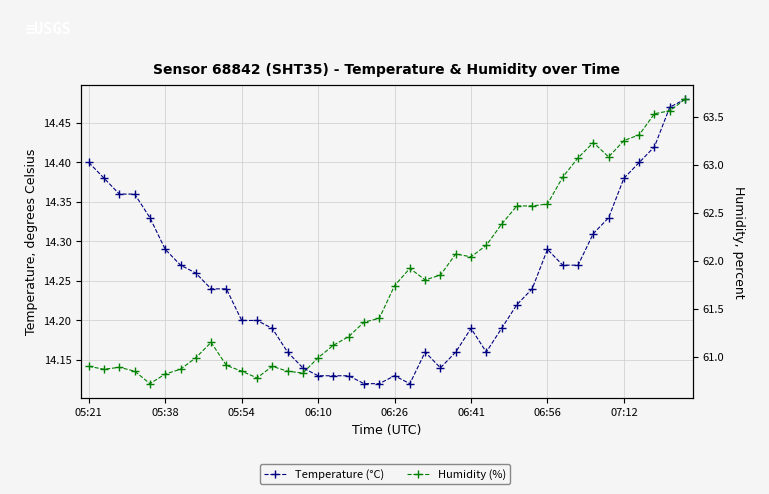

True or false: Humidity (%) and Temperature (°C) intersect in this chart.

False